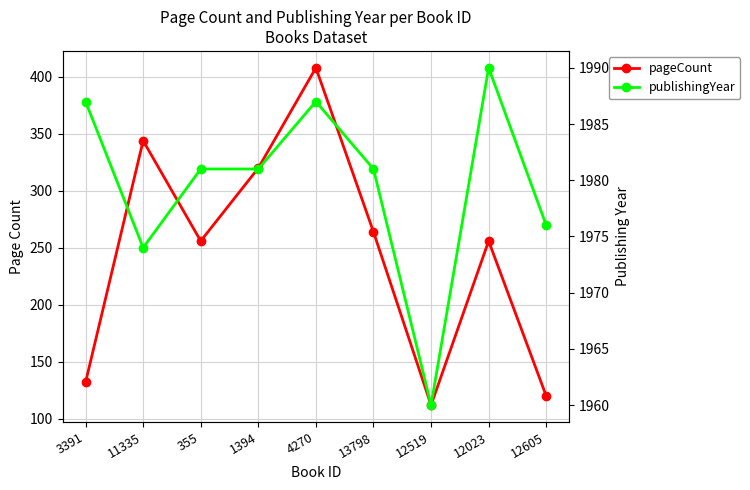

True or false: publishingYear has more than 1 points higher than both neighbors.

True